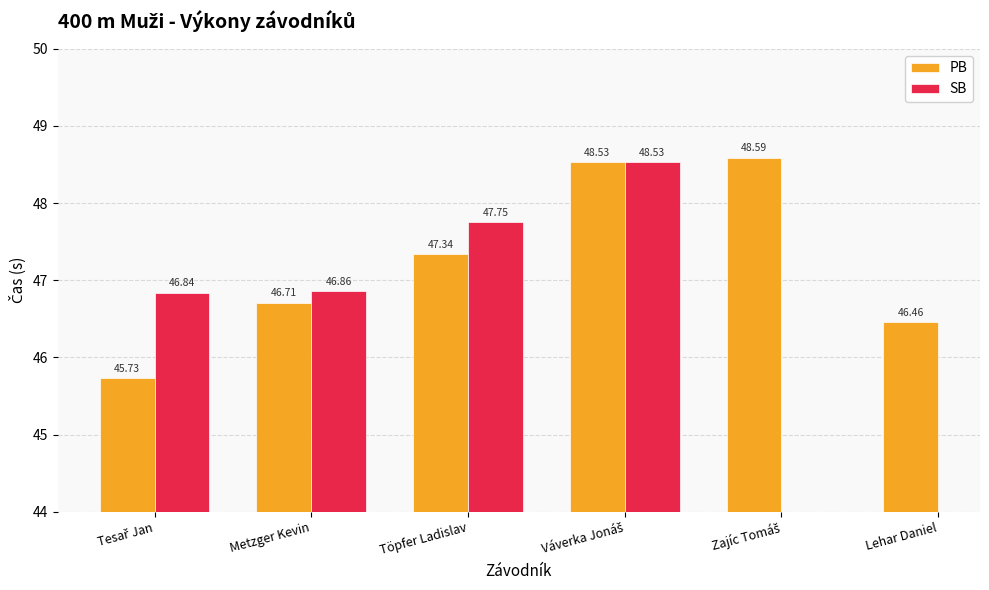

At how many categories does at least one series exceed 46?

6